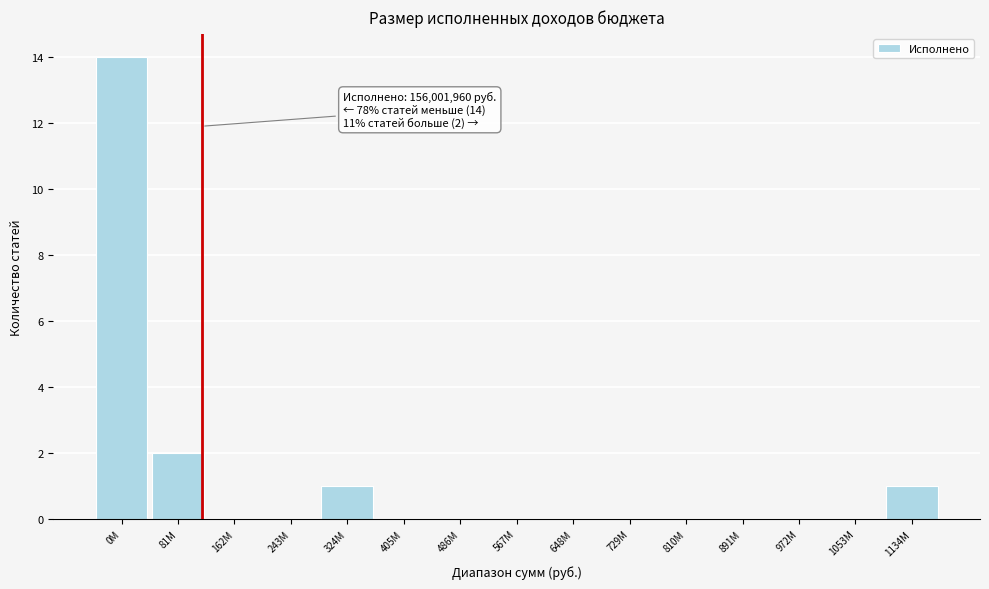

Reading left to right, extract all data points from this chart.

0M=14	81M=2	162M=0	243M=0	324M=1	405M=0	486M=0	567M=0	648M=0	729M=0	810M=0	891M=0	972M=0	1053M=0	1134M=1